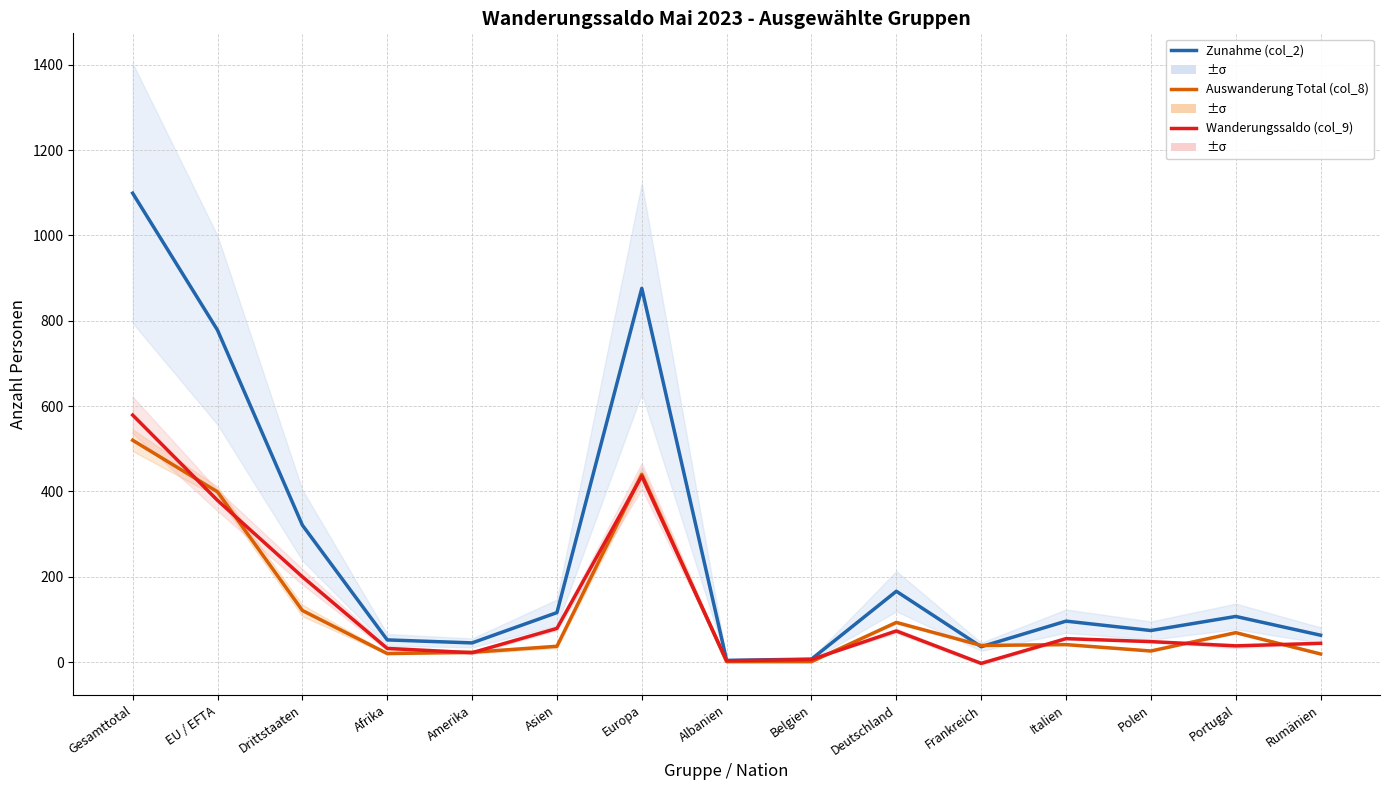

At which label is Wanderungssaldo (col_9) closest to 288?

Drittstaaten